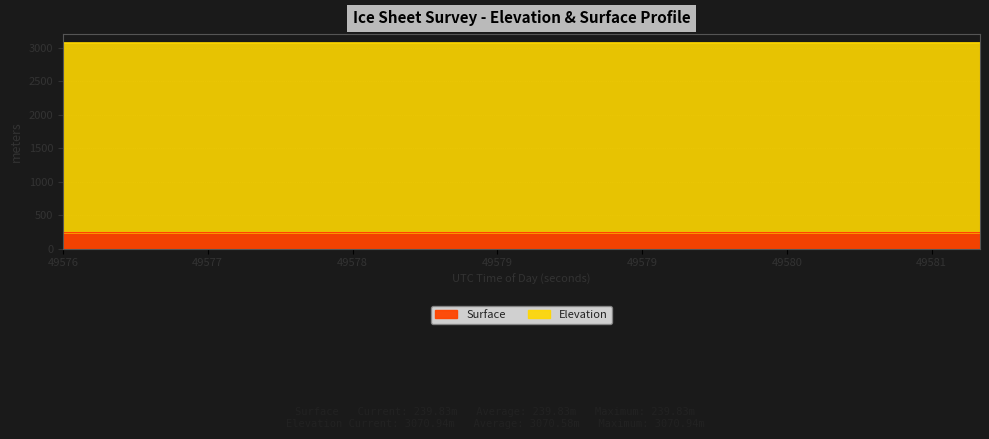

The chart shows a value of 3070.4 at 49577.4474. True or false?

True